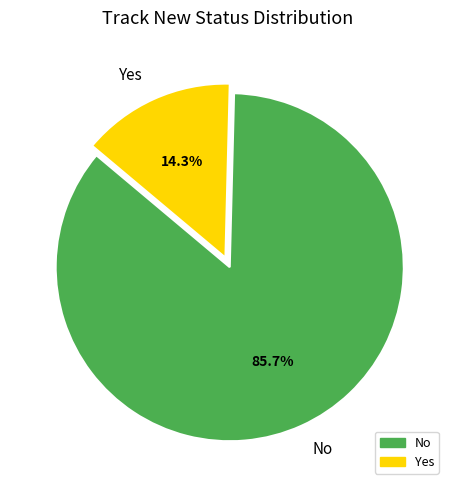

What percentage is NOT represented by Yes?

85.7%